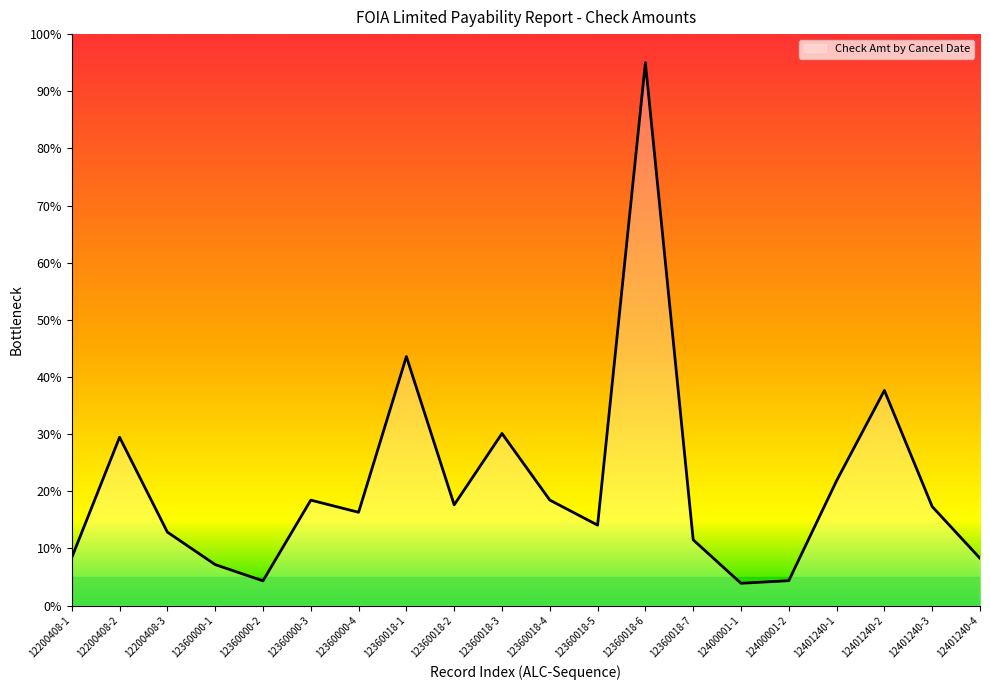

At which category does the data reach its first local valley?

12360000-2